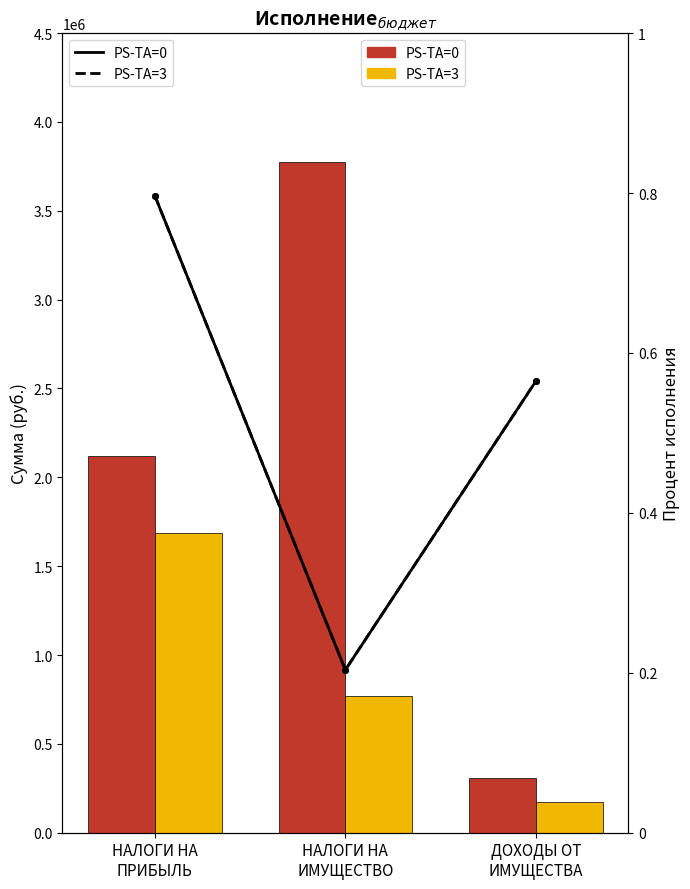

What is the value of the Утвержденные назначения bar at the 1st from the left?

2119000.0